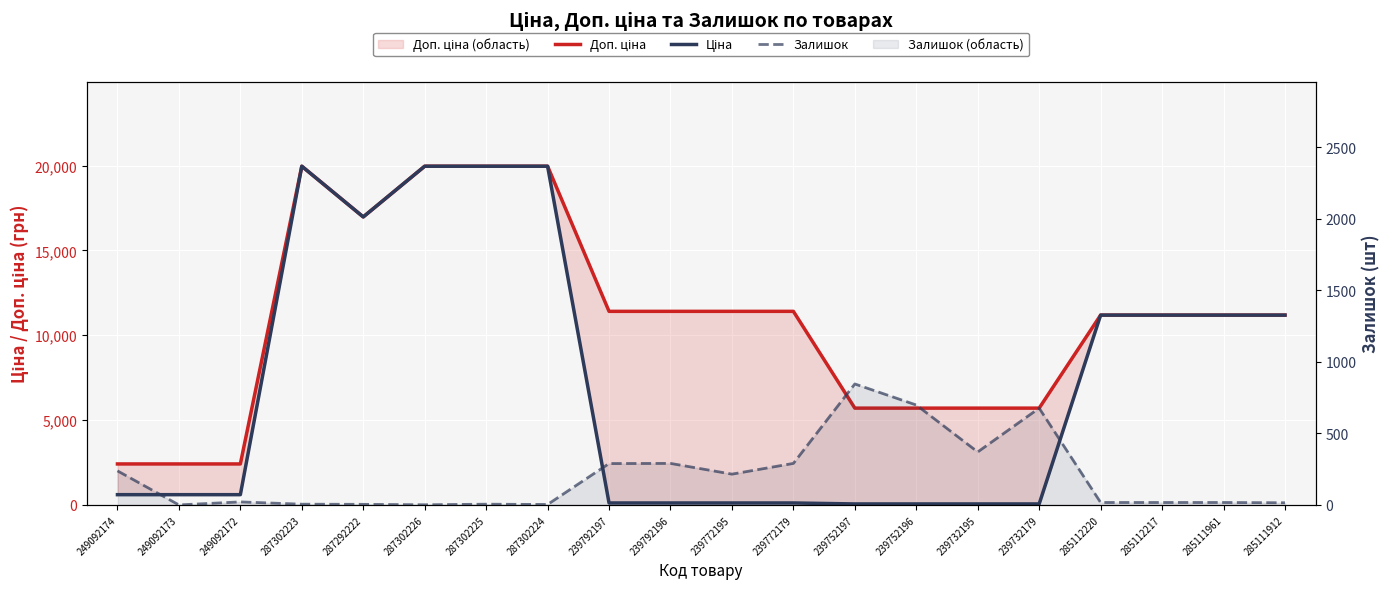

What is the difference between the maximum and second lowest values in the Доп. ціна series?

17549.3